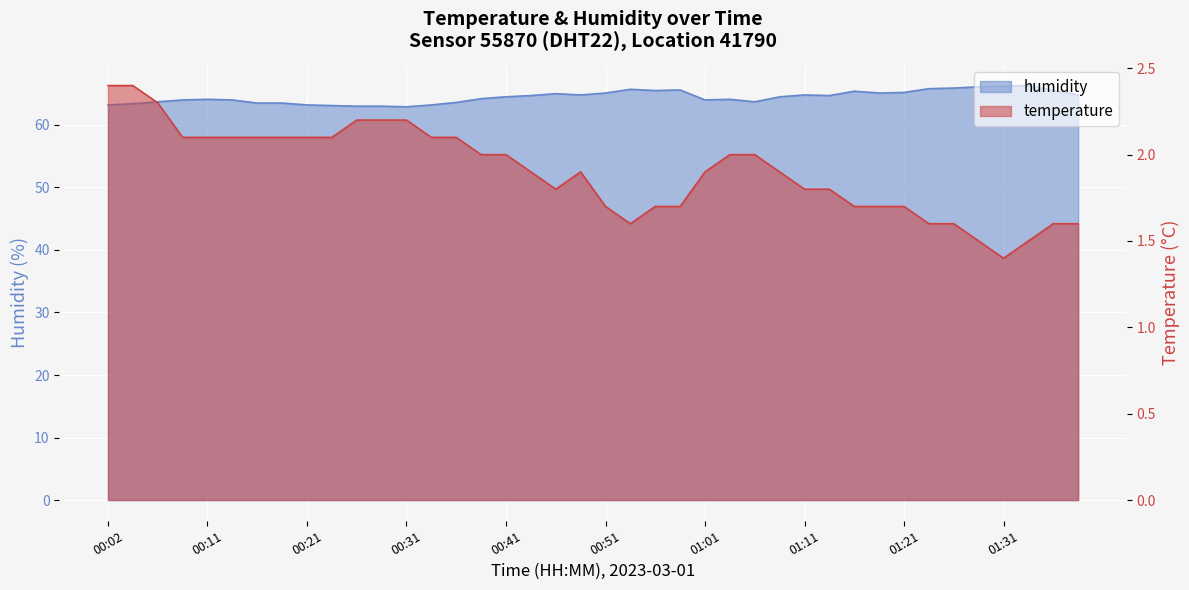

Which series changed the most between 00:19 and 01:28?

humidity